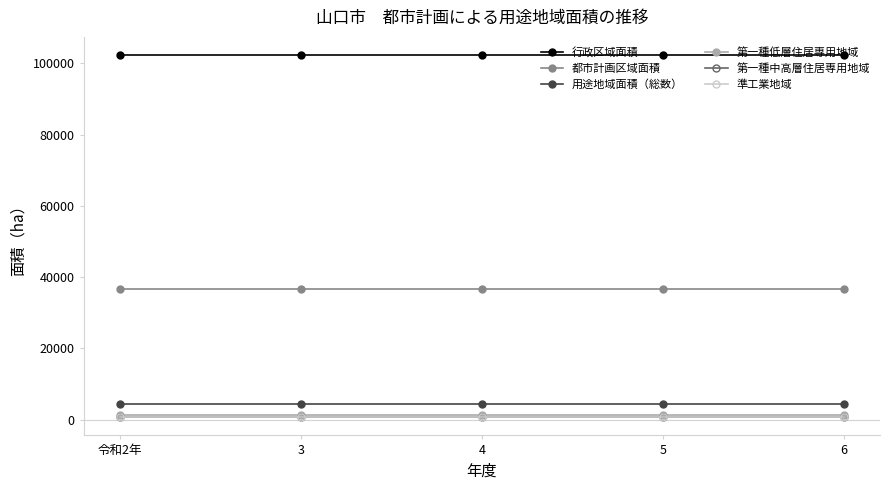

What is the greatest value displayed?

102323